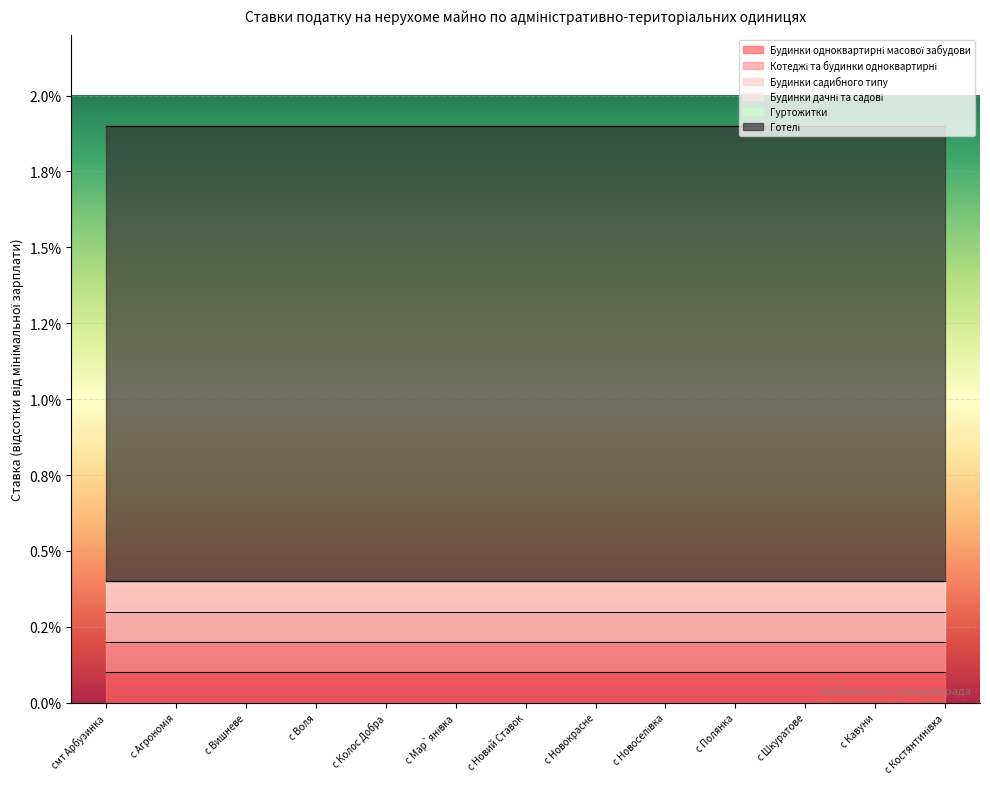

What is the label of the 1st point from the left?

смт Арбузинка